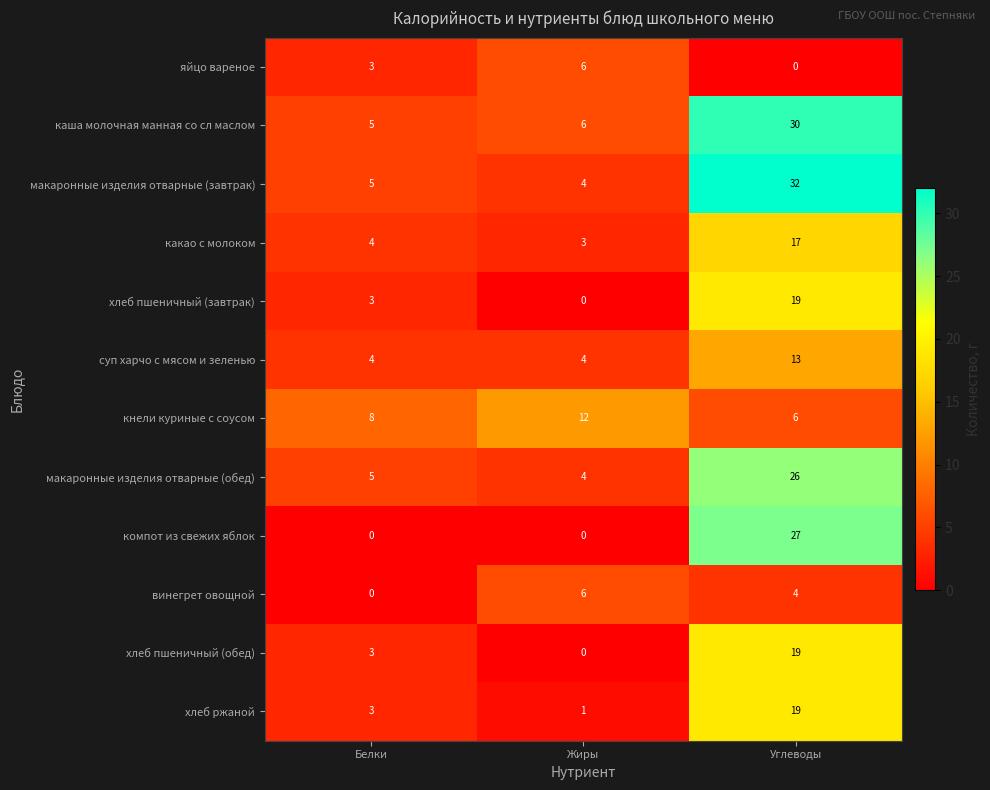

How many суп харчо с мясом и зеленью values are between 4 and 13?

3